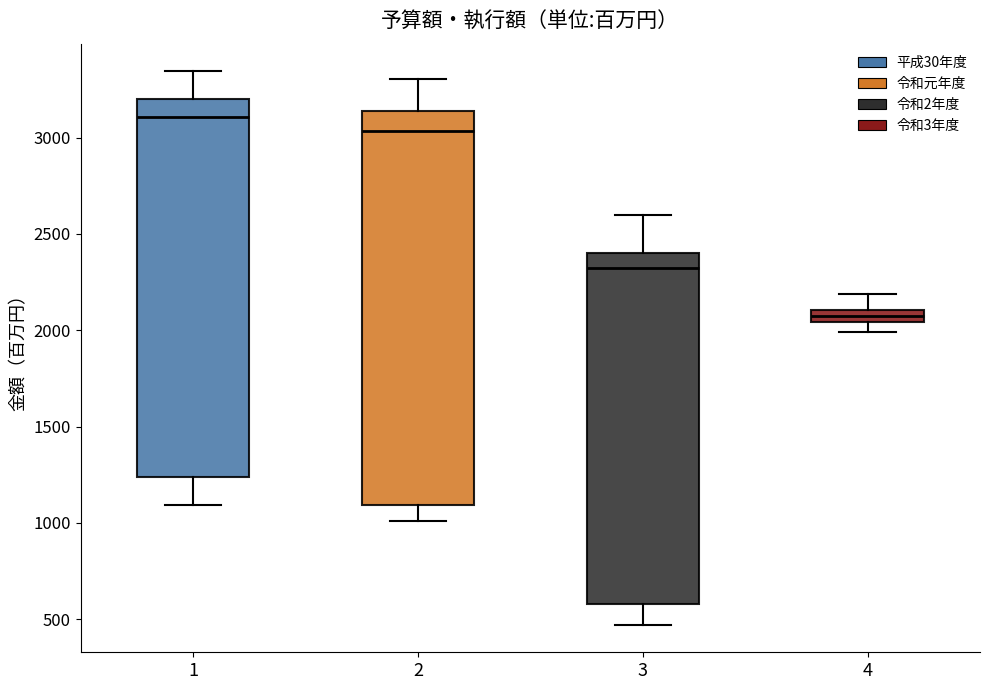

Which box has the lowest median line?

4